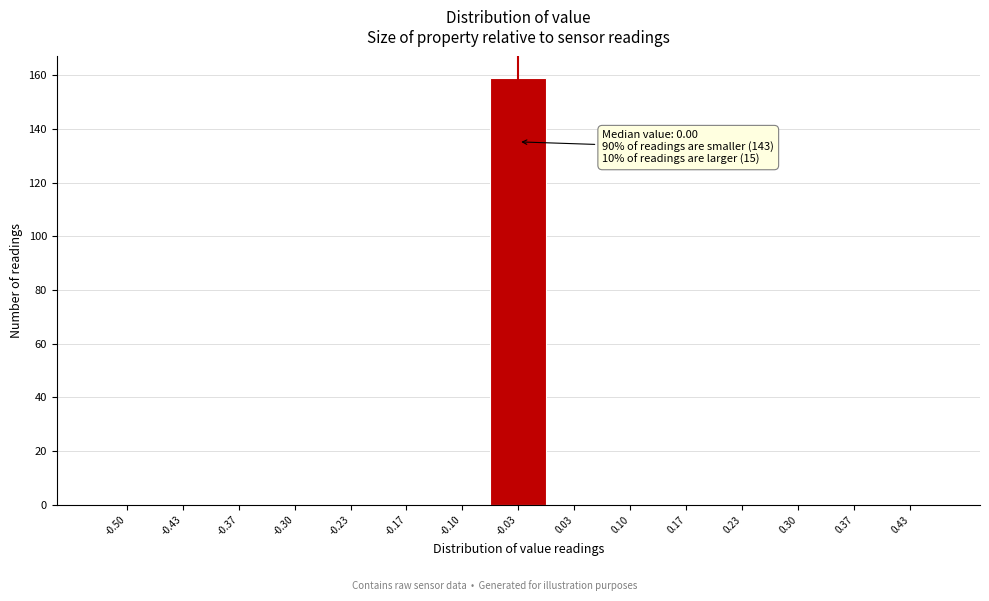

Reading right to left, extract all data points from this chart.

0.43=0	0.37=0	0.30=0	0.23=0	0.17=0	0.10=0	0.03=0	-0.03=159	-0.10=0	-0.17=0	-0.23=0	-0.30=0	-0.37=0	-0.43=0	-0.50=0